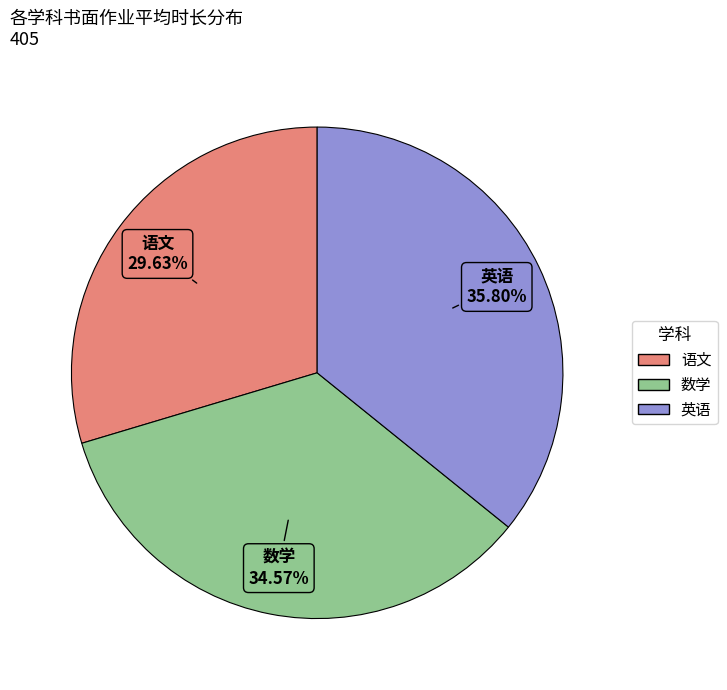

Between 语文 and 数学, which is larger?

数学